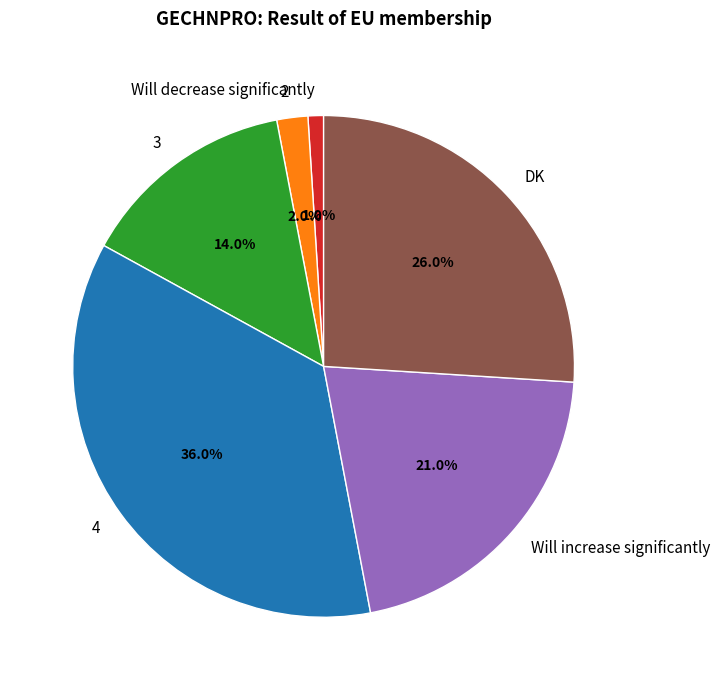

Which has a higher value, Will decrease significantly or 3?

3